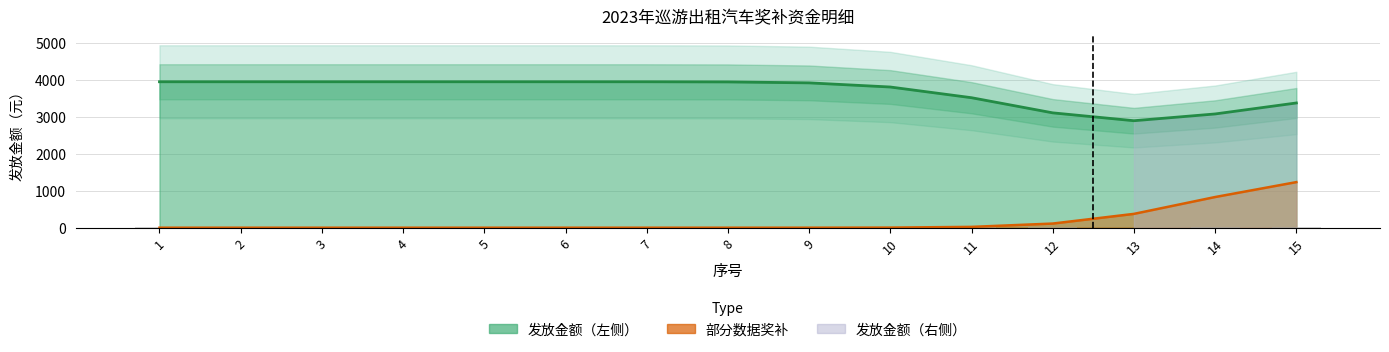

At which category does the chart reach its peak across all series?

1